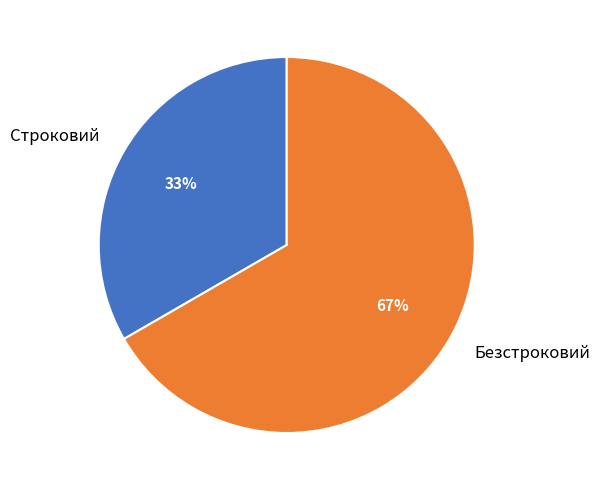

Is there any slice that represents more than half of the pie?

Yes